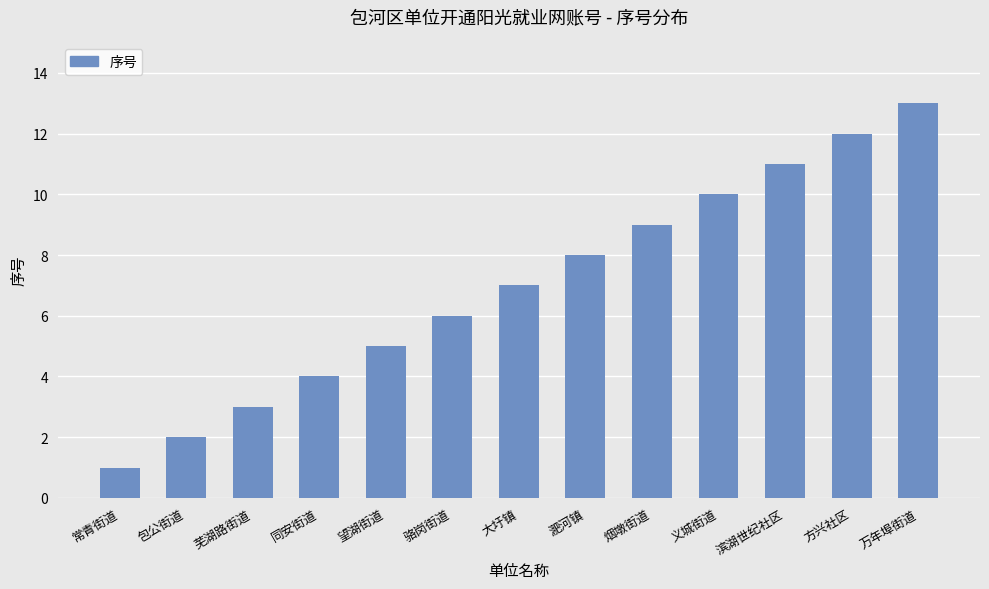

Reading left to right, list all the values displayed in this chart.

1	2	3	4	5	6	7	8	9	10	11	12	13